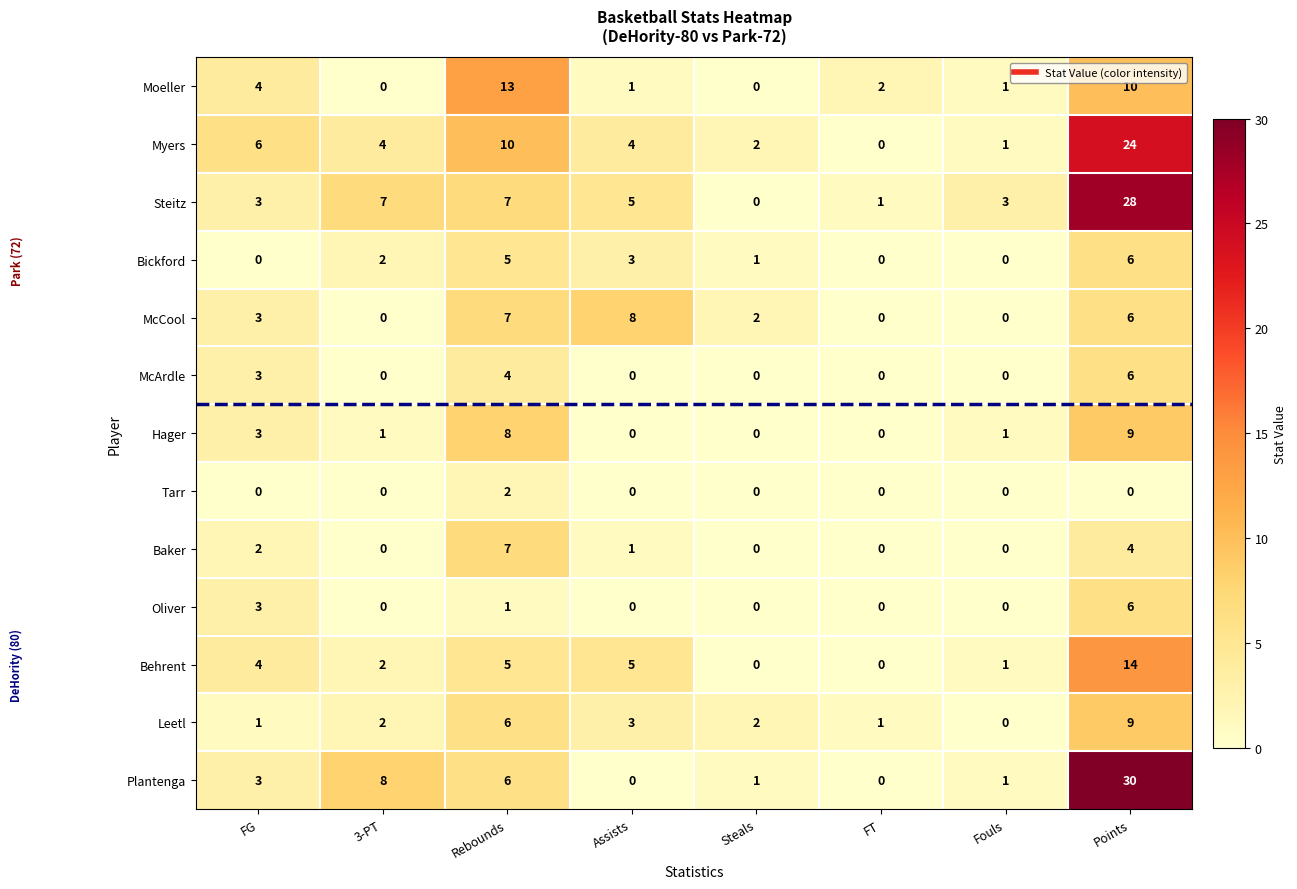

What is the average value of the McCool series?

3